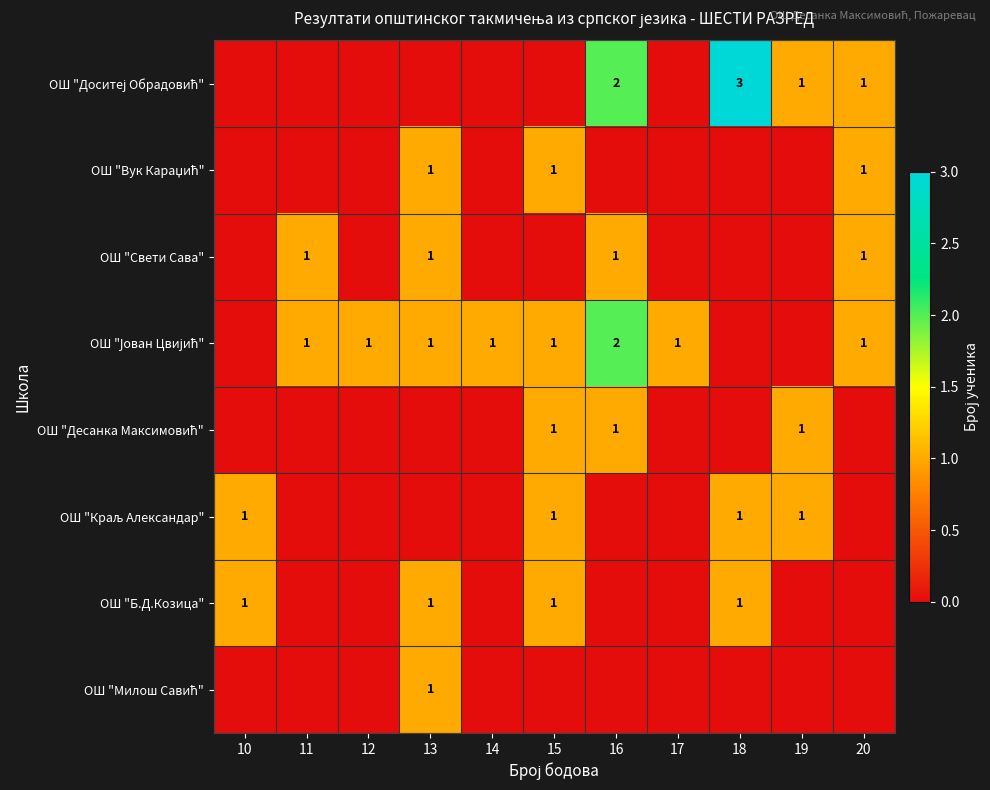

The ОШ "Б.Д.Козица" series shows 1 at 10. True or false?

True